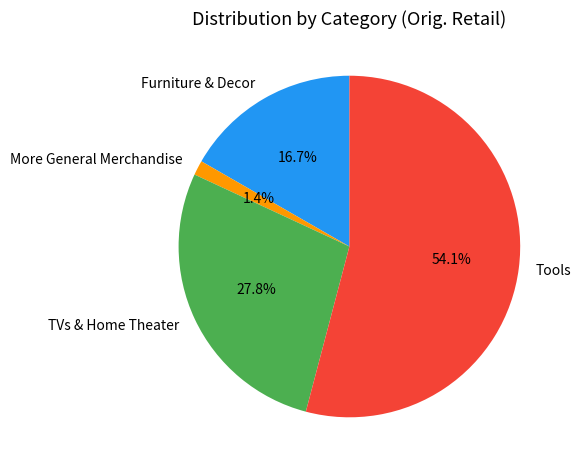

Which category has the smallest portion of the pie?

More General Merchandise